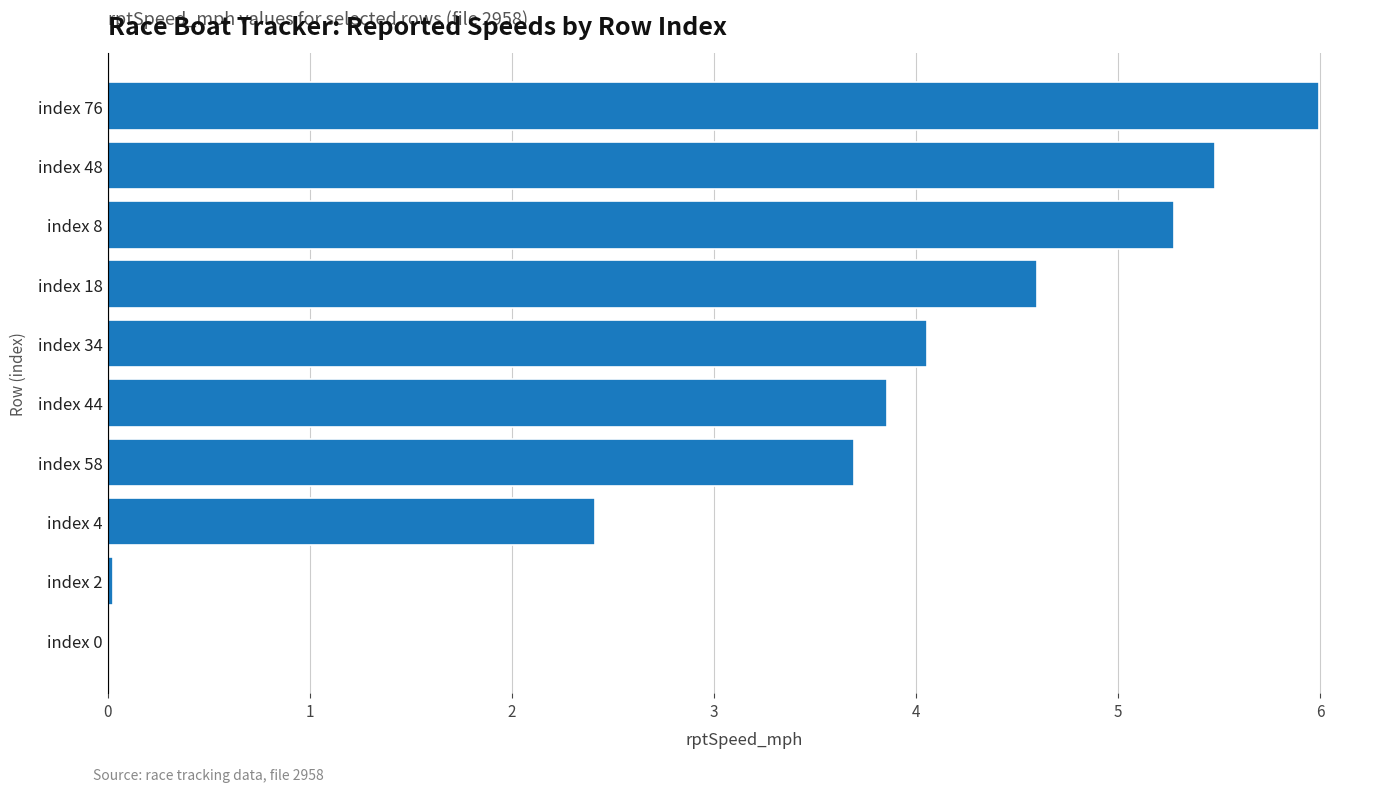

What is the change in value from index 44 to index 8?

+1.4